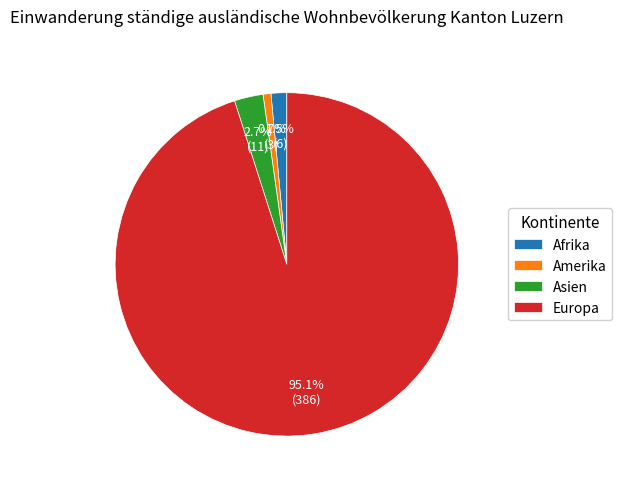

Do Europa and Asien together represent more than half of the pie?

Yes